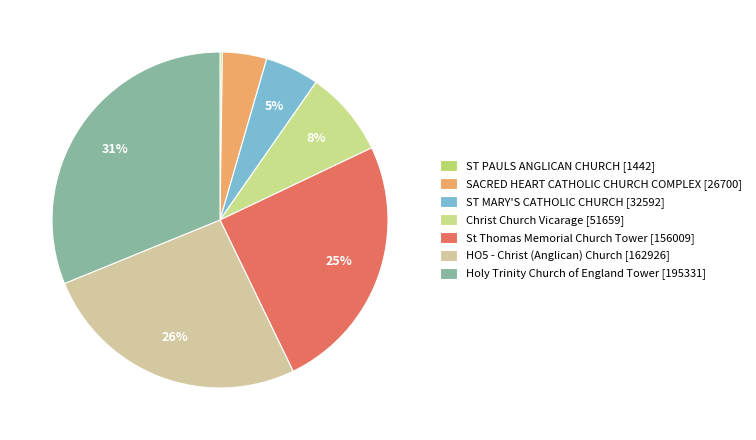

Is it true that Holy Trinity Church of England Tower is 31% of the pie?

True